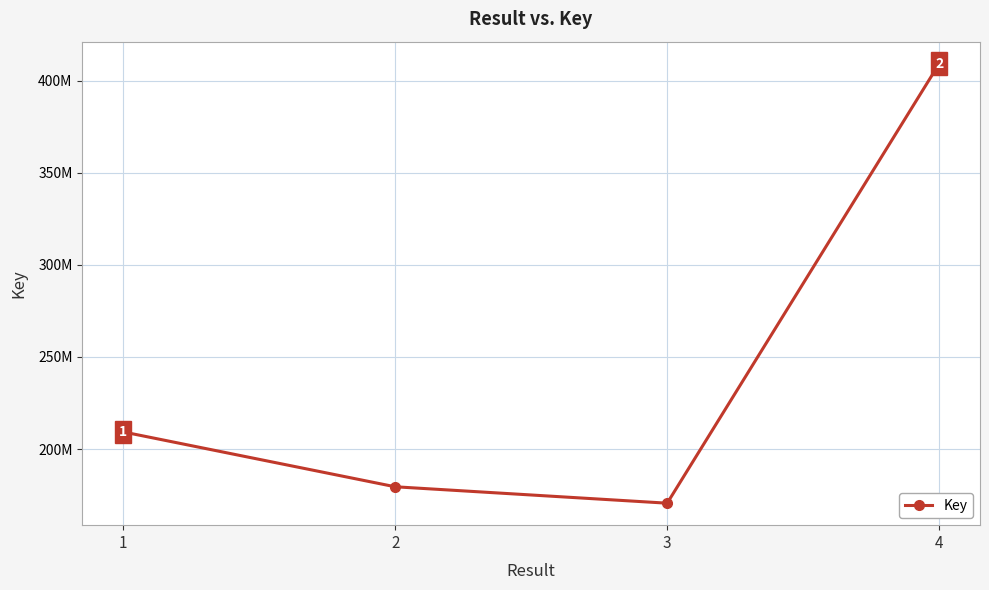

At which category does the chart reach its peak across all series?

4